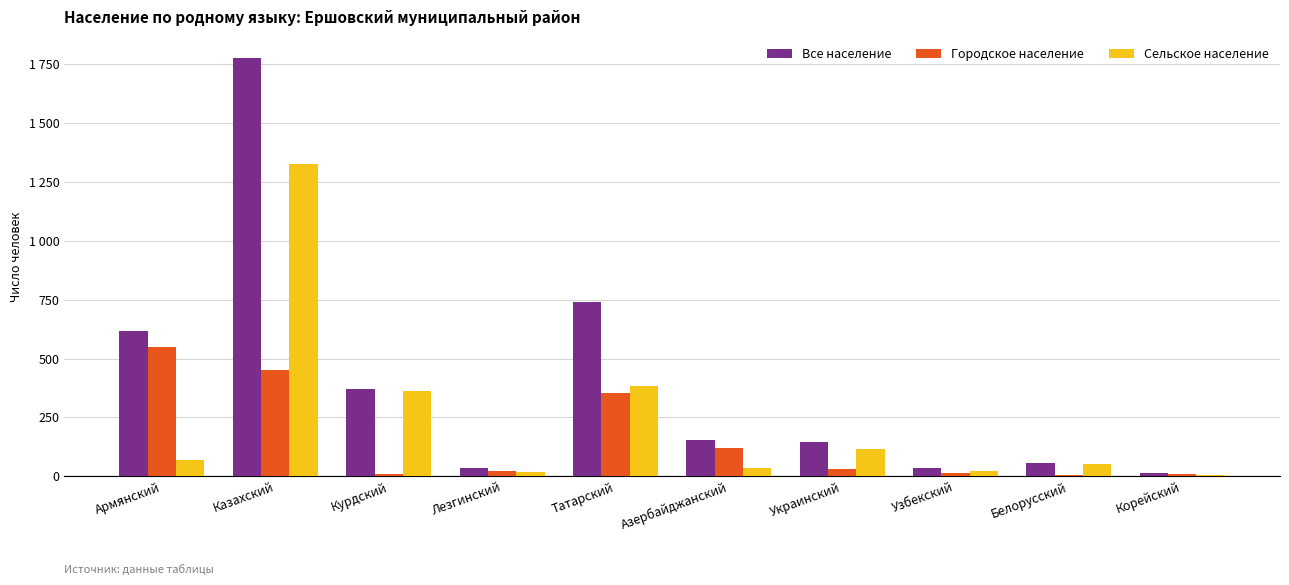

Are the bars grouped side by side (vs. stacked)?

Yes